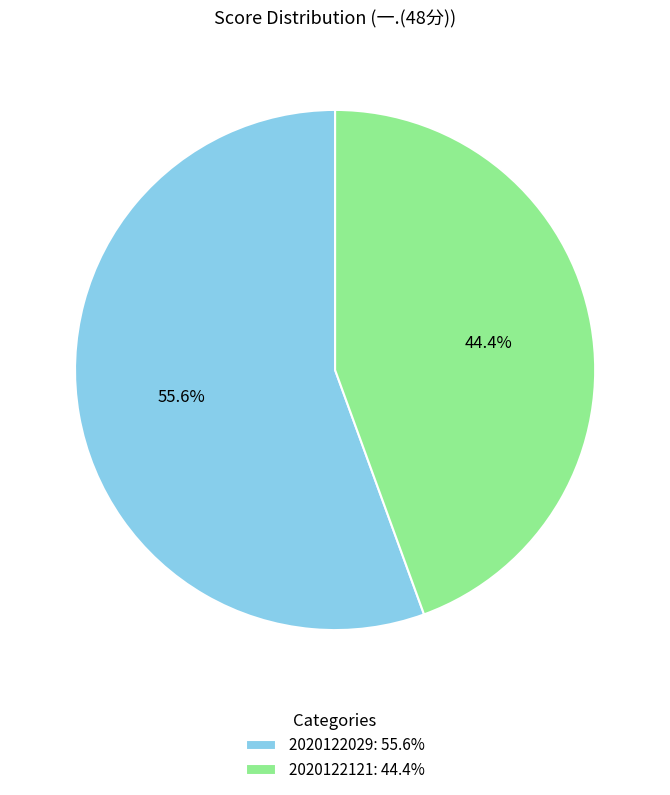

Which category has the smallest portion of the pie?

2020122121